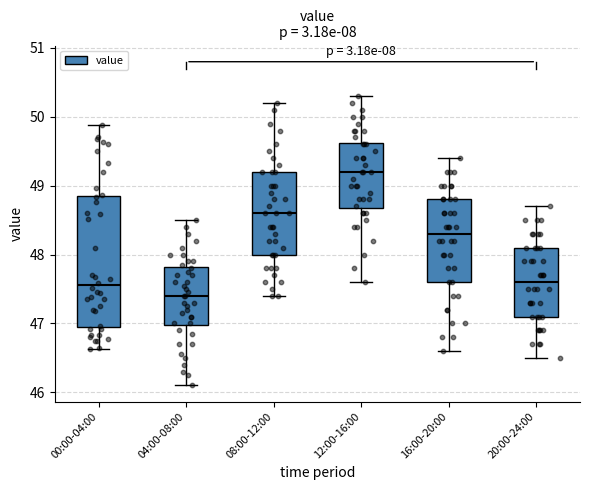

Where is the upper edge of the box for 16:00-20:00 on the y-axis? The values are not printed on the chart, so give them approximately, as read against the axis.

48.8